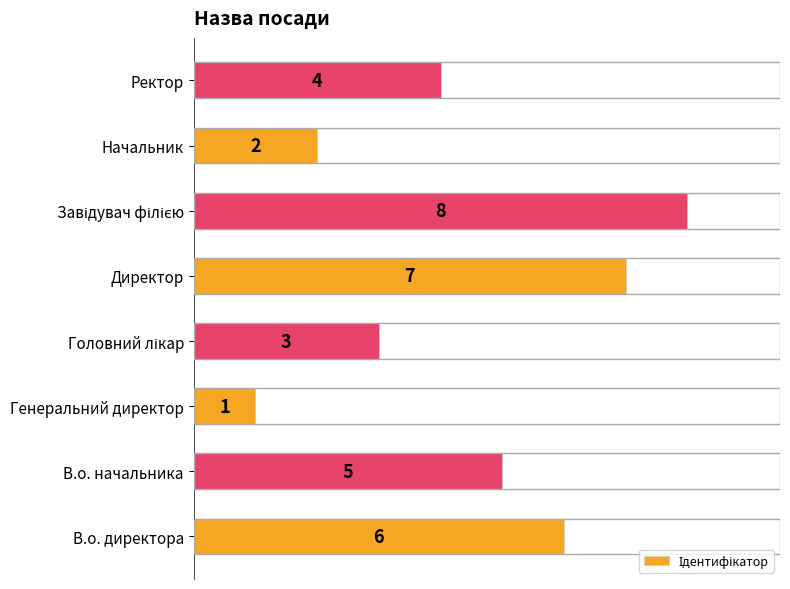

How many bars are there in total?

8